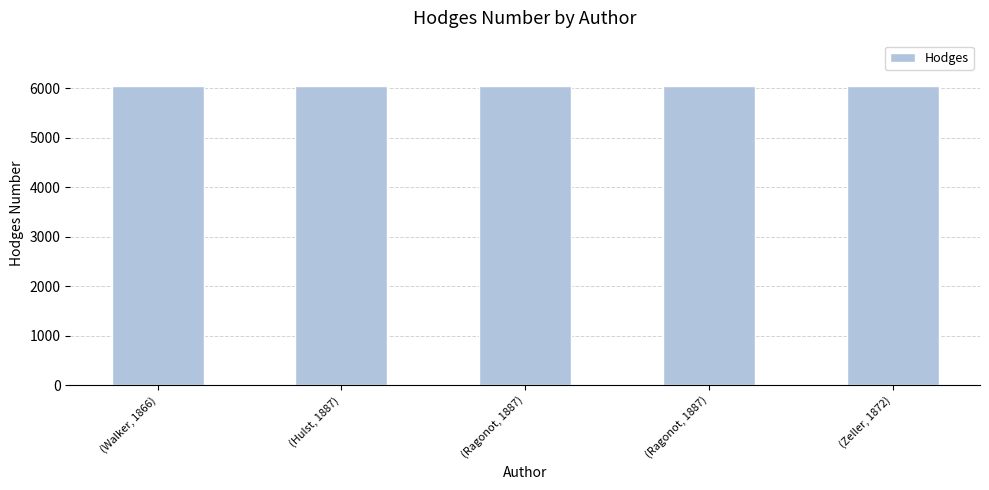

Does the chart contain any negative values?

No